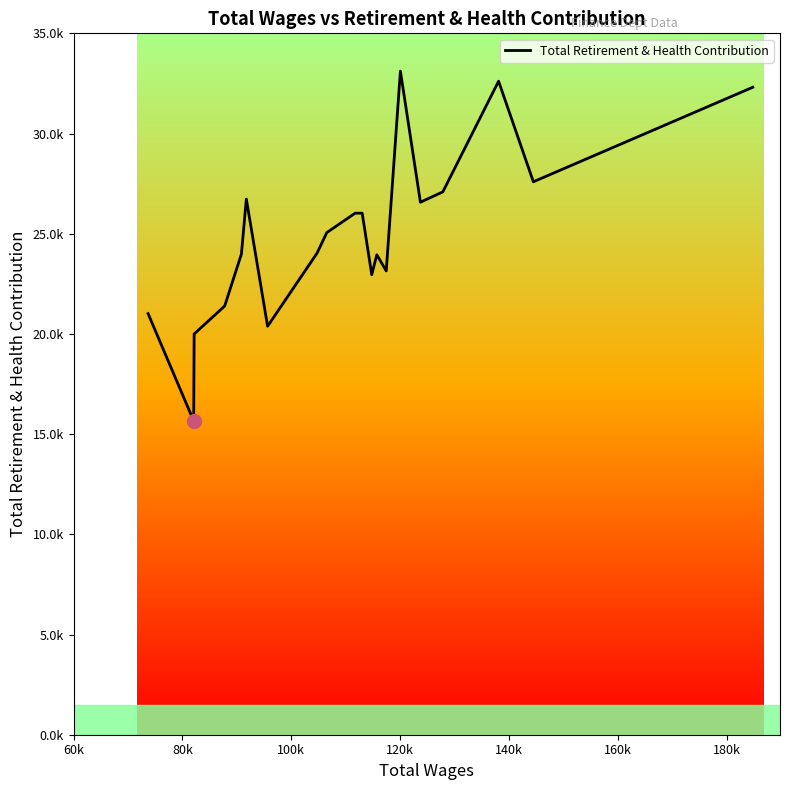

At which category does the chart reach its minimum across all series?

80k